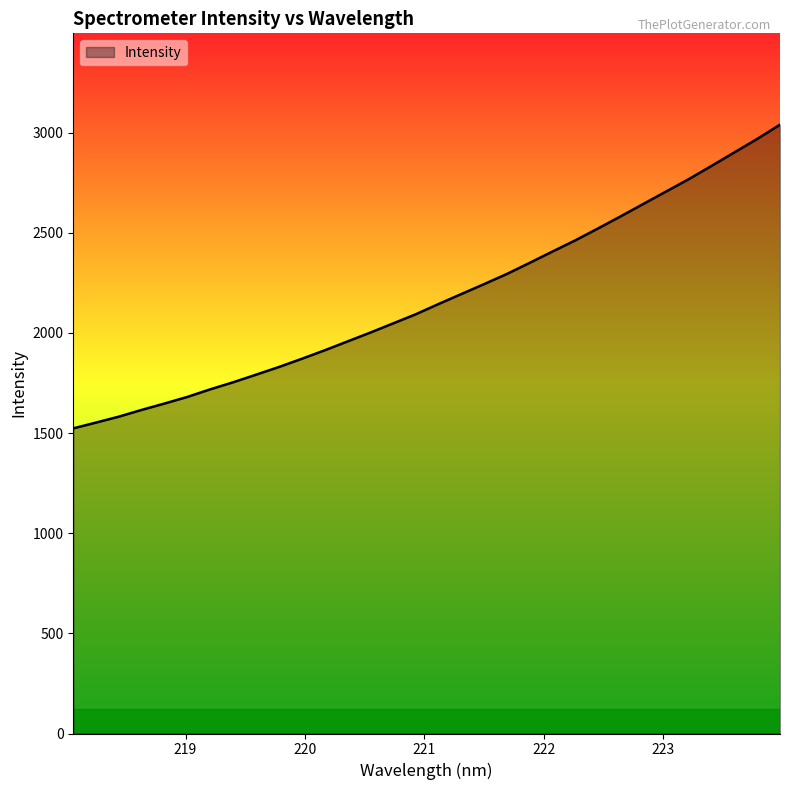

Reading left to right, extract all data points from this chart.

1523.3	1552.3	1582.0	1615.6	1647.4	1680.4	1718.1	1753.3	1791.0	1829.2	1870.0	1912.3	1956.5	2000.6	2046.5	2092.4	2143.5	2193.4	2243.0	2293.7	2349.1	2405.6	2461.2	2520.9	2581.7	2643.9	2706.0	2768.1	2834.2	2901.3	2968.4	3039.5